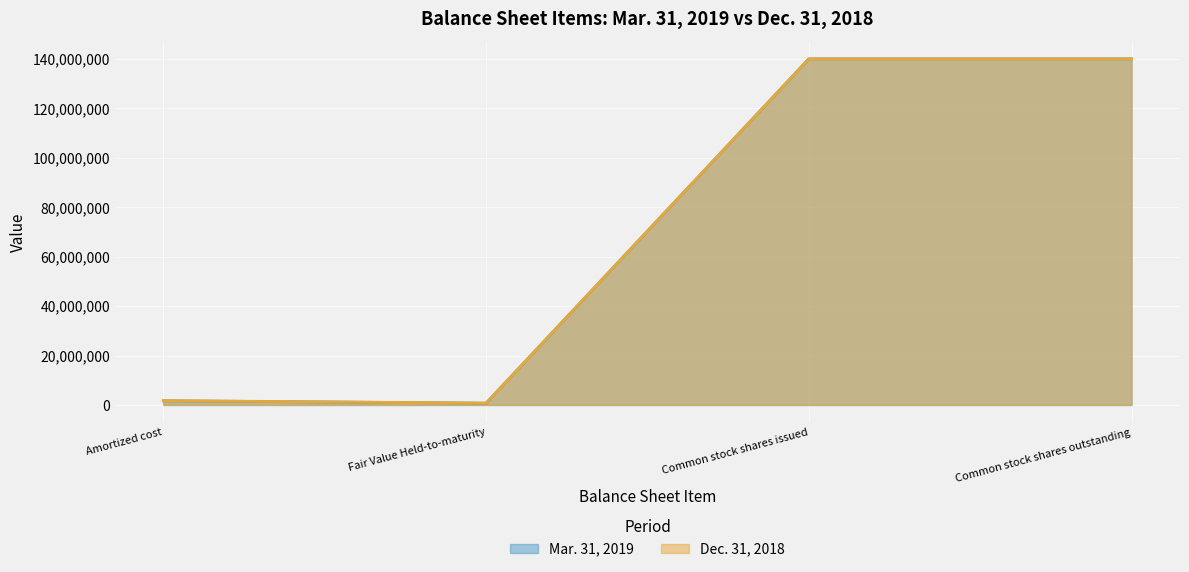

At which category is the sum across all series the highest?

Common stock shares issued